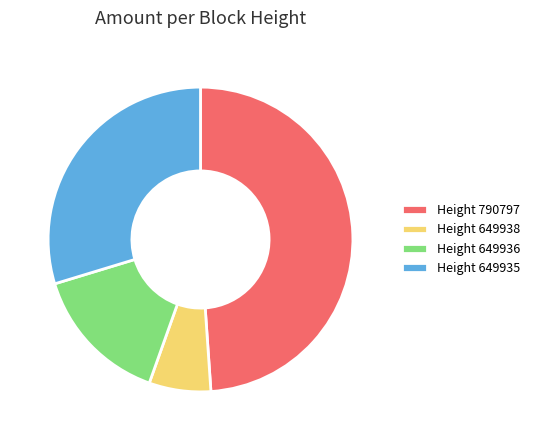

Combined, do Height 790797 and Height 649936 account for over 50%?

Yes